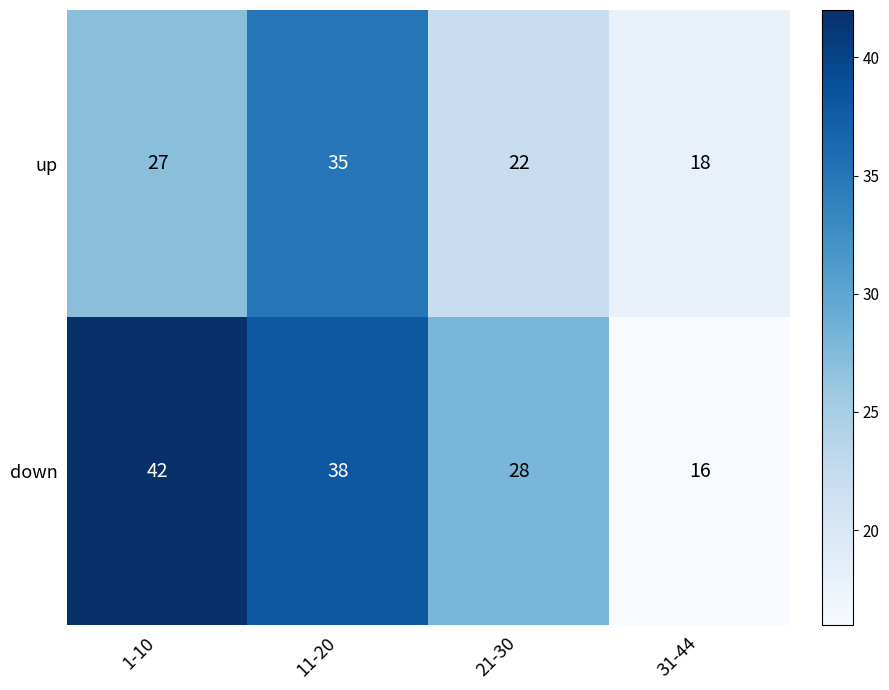

At which category does the chart reach its minimum across all series?

31-44